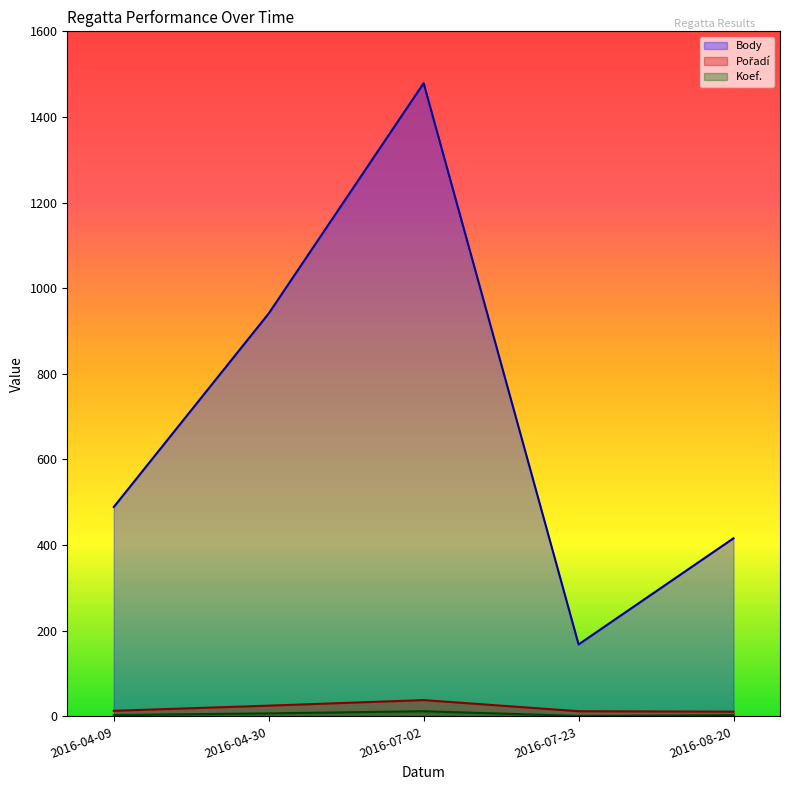

What is the minimum value shown in the chart?

1